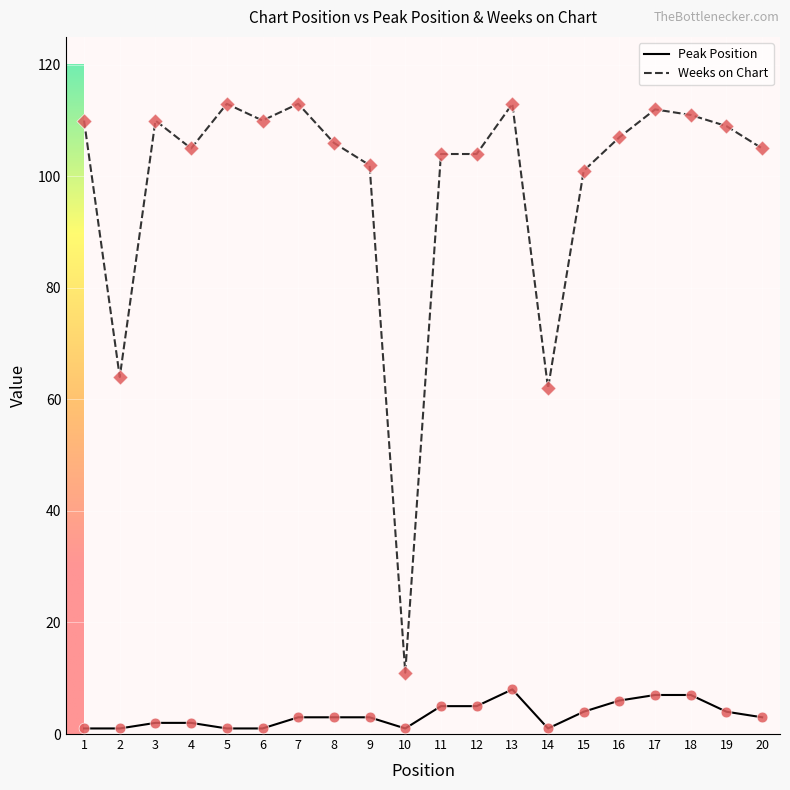

At how many categories does at least one series exceed 19?

19